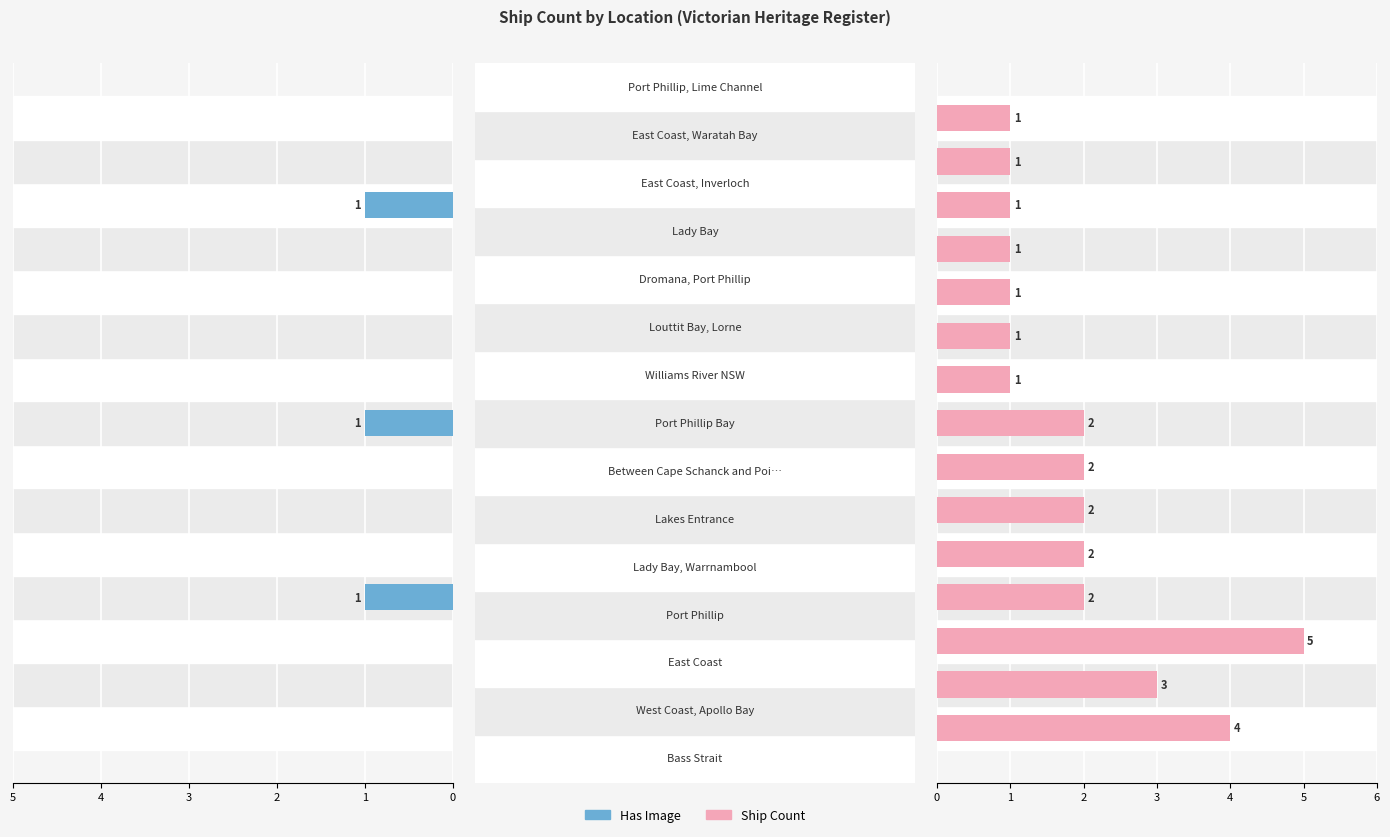

How many categories are shown in the chart?

15